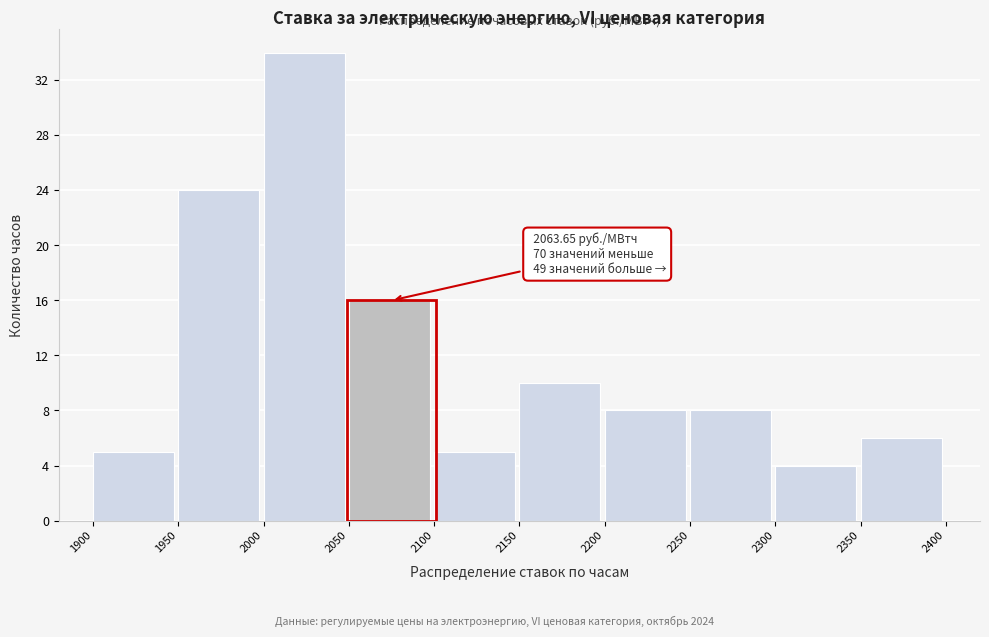

Which range on the x-axis has the tallest bar?

2000 to 2050